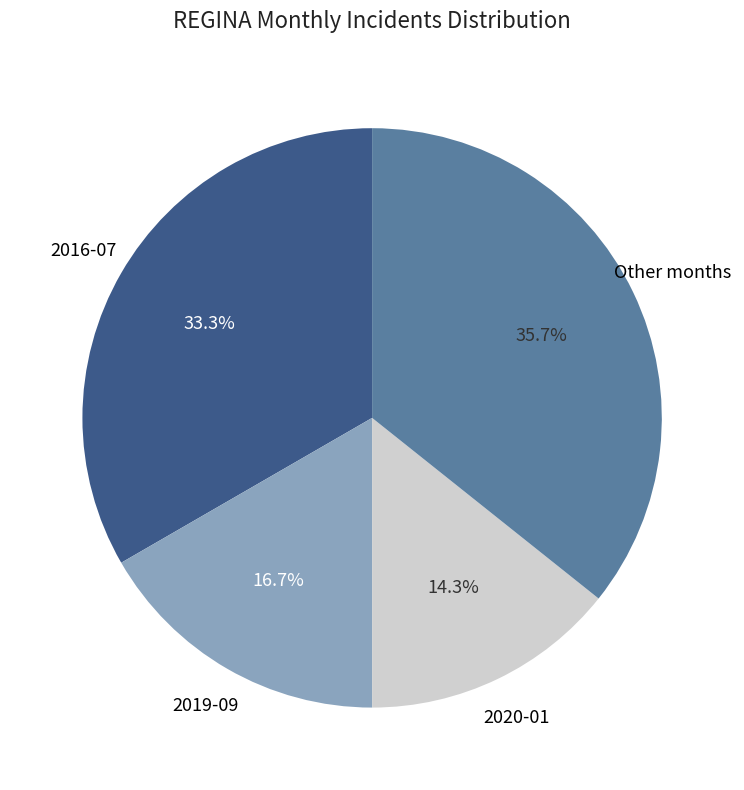

Does any single category account for the majority?

No